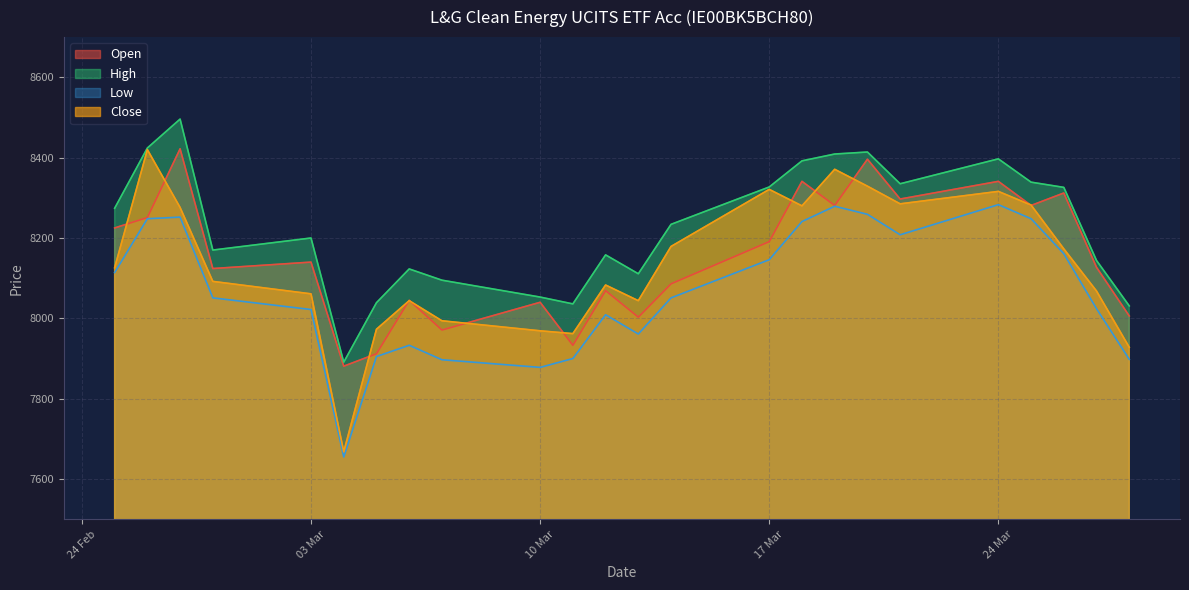

How many lines are shown in the chart?

4